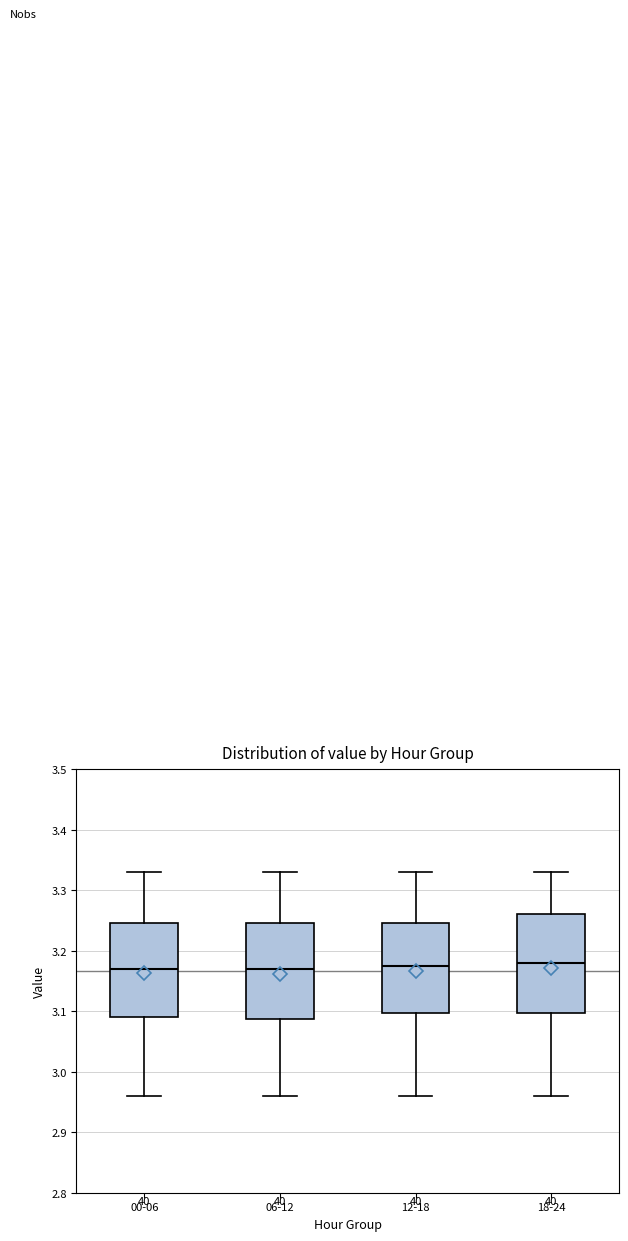

Where does the upper whisker of the box for 18-24 end on the y-axis? The values are not printed on the chart, so give them approximately, as read against the axis.

3.33